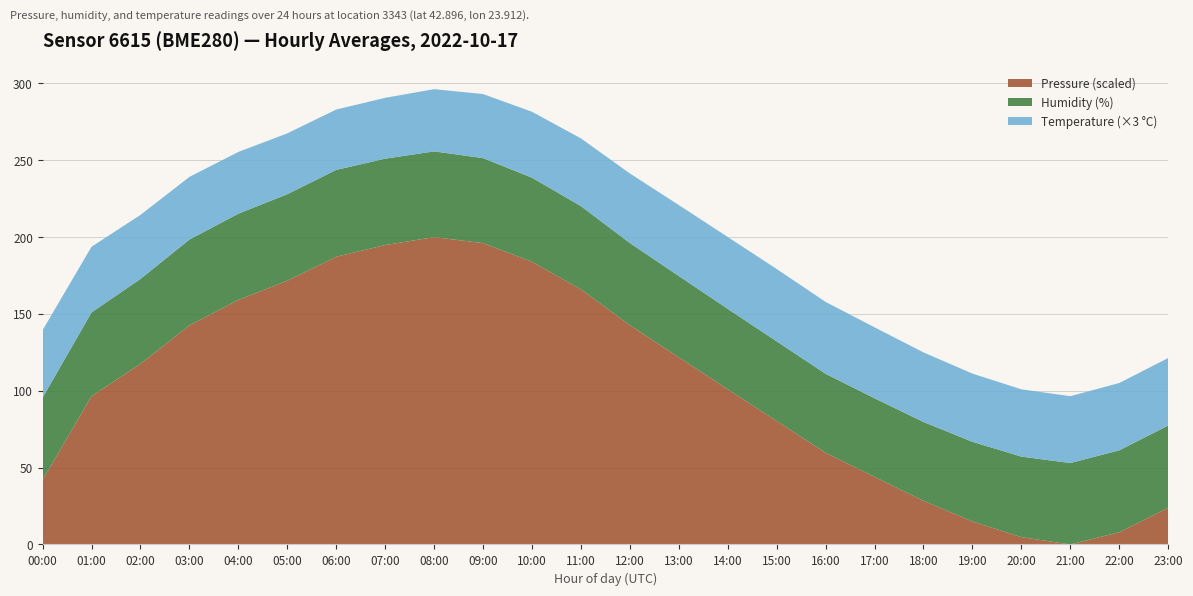

Reading right to left, transcribe all the data shown in this chart.

pressure: 23:00=97888.8	22:00=97883.2	21:00=97880.4	20:00=97882.1	19:00=97885.7	18:00=97890.3	17:00=97895.8	16:00=97901.2	15:00=97908.4	14:00=97915.6	13:00=97922.9	12:00=97930.1	11:00=97938.3	10:00=97944.5	09:00=97948.8	08:00=97950.1	07:00=97948.3	06:00=97945.7	05:00=97940.2	04:00=97935.9	03:00=97930.1	02:00=97921.4	01:00=97914.1	00:00=97895.1
humidity: 23:00=53.5	22:00=53.3	21:00=53.0	20:00=52.4	19:00=51.8	18:00=51.3	17:00=51.1	16:00=51.4	15:00=51.8	14:00=52.3	13:00=52.9	12:00=53.5	11:00=54.1	10:00=54.7	09:00=55.3	08:00=55.8	07:00=56.2	06:00=56.5	05:00=56.3	04:00=56.1	03:00=55.8	02:00=55.2	01:00=54.5	00:00=53.5
temperature: 23:00=14.7	22:00=14.6	21:00=14.5	20:00=14.6	19:00=14.8	18:00=15.1	17:00=15.4	16:00=15.6	15:00=15.7	14:00=15.6	13:00=15.4	12:00=15.1	11:00=14.7	10:00=14.3	09:00=13.9	08:00=13.5	07:00=13.2	06:00=13.1	05:00=13.2	04:00=13.4	03:00=13.6	02:00=13.9	01:00=14.2	00:00=14.7